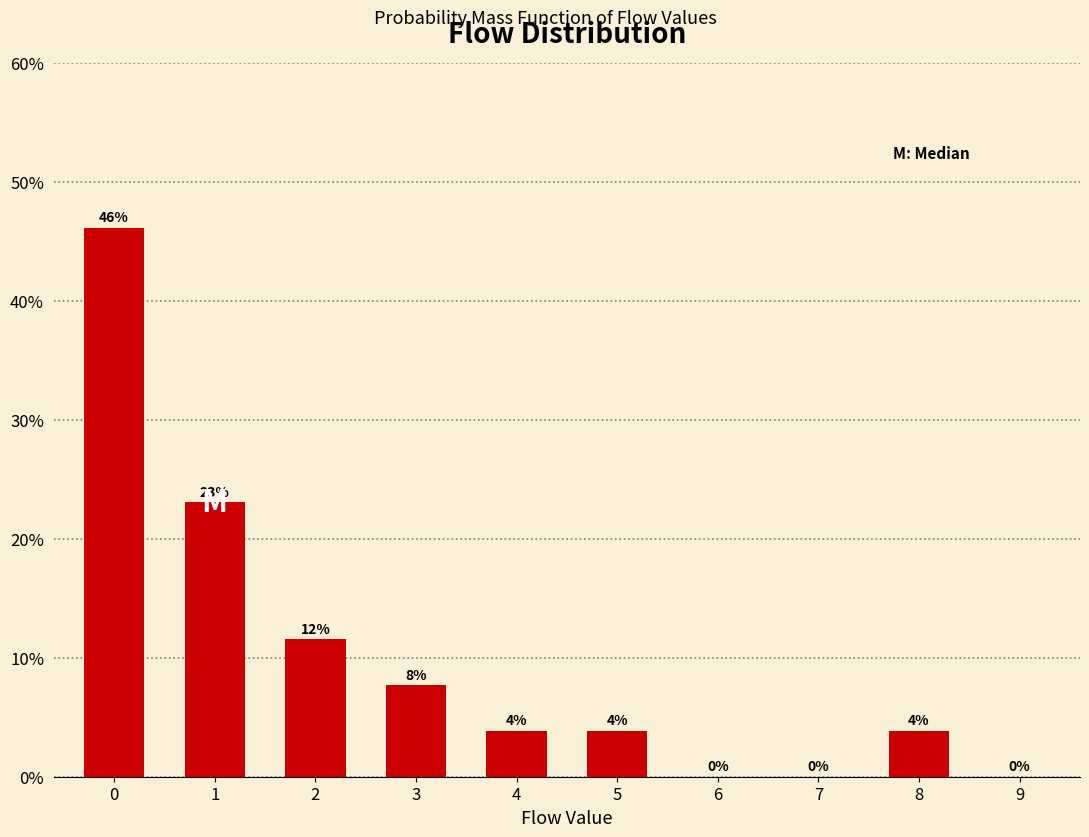

The value at 0 is 26.6. True or false?

False